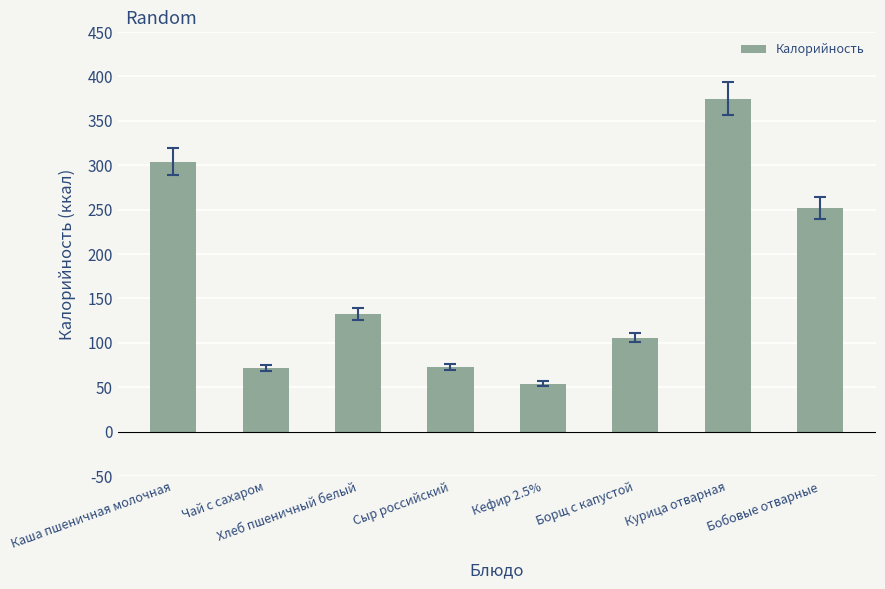

Which label corresponds to the smallest value in the chart?

Кефир 2.5%